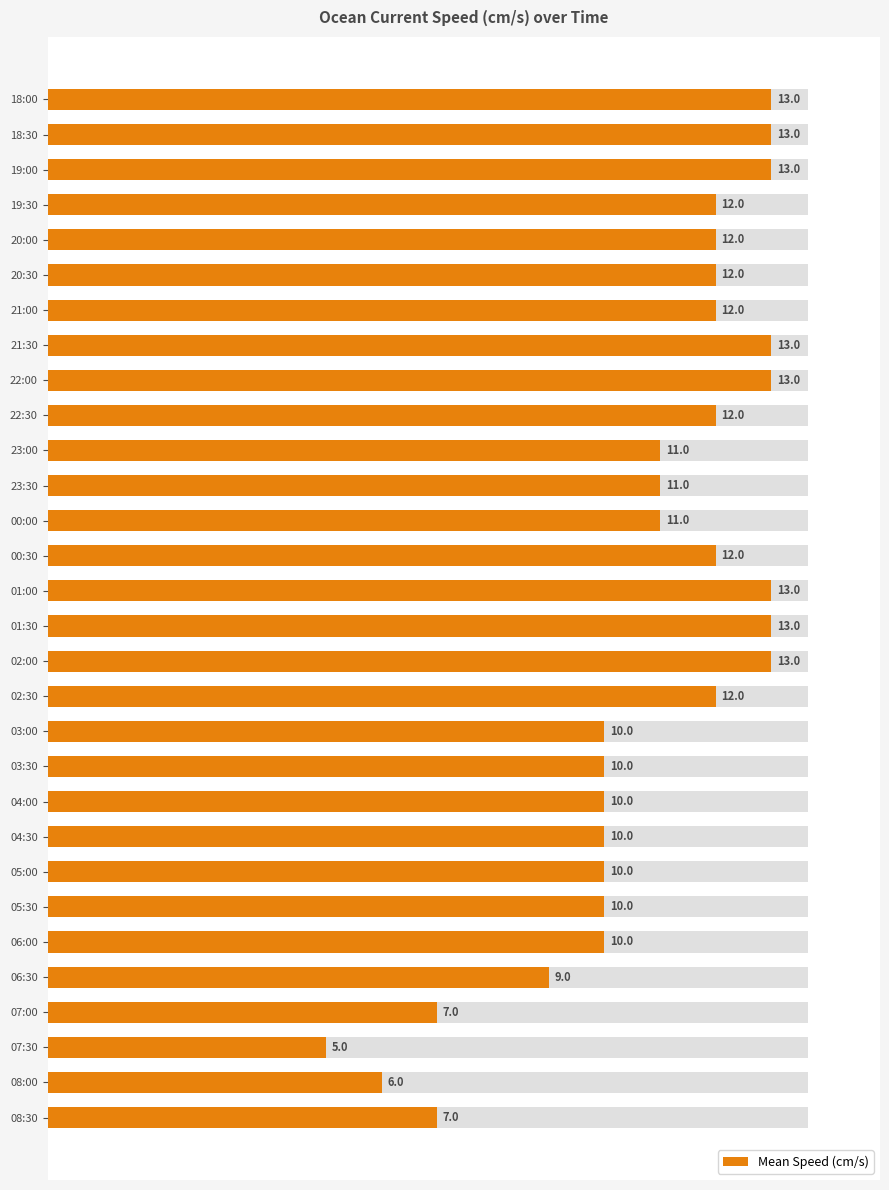

How many values are between 10 and 13?

25